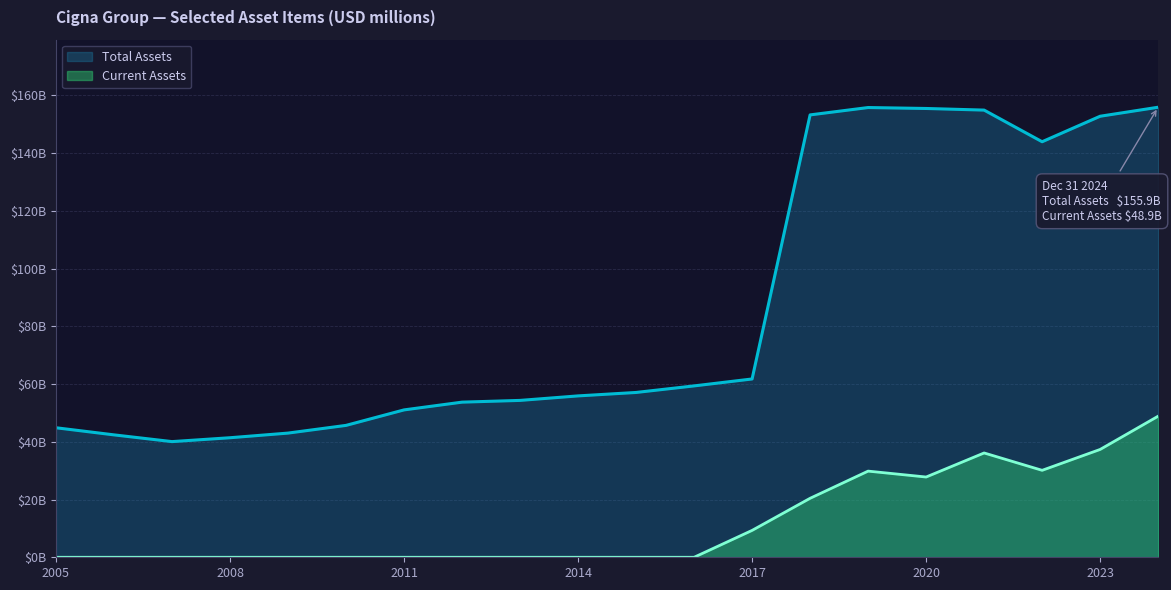

Where does the Total Assets series first go above 57088?

2016